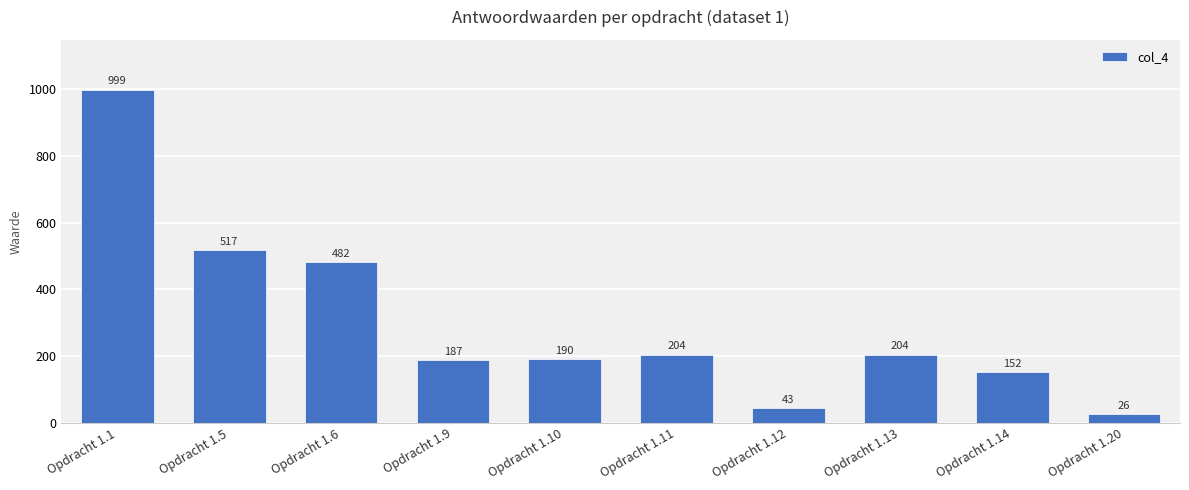

The value at Opdracht 1.11 is 104. True or false?

False